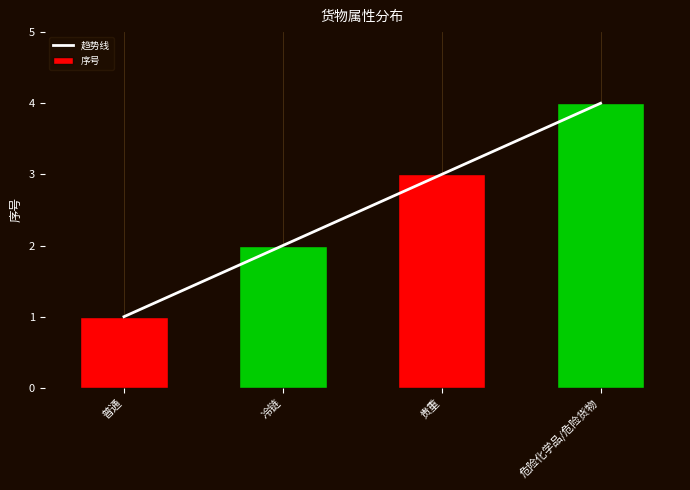

At which category does the chart reach its peak across all series?

危险化学品/危险货物